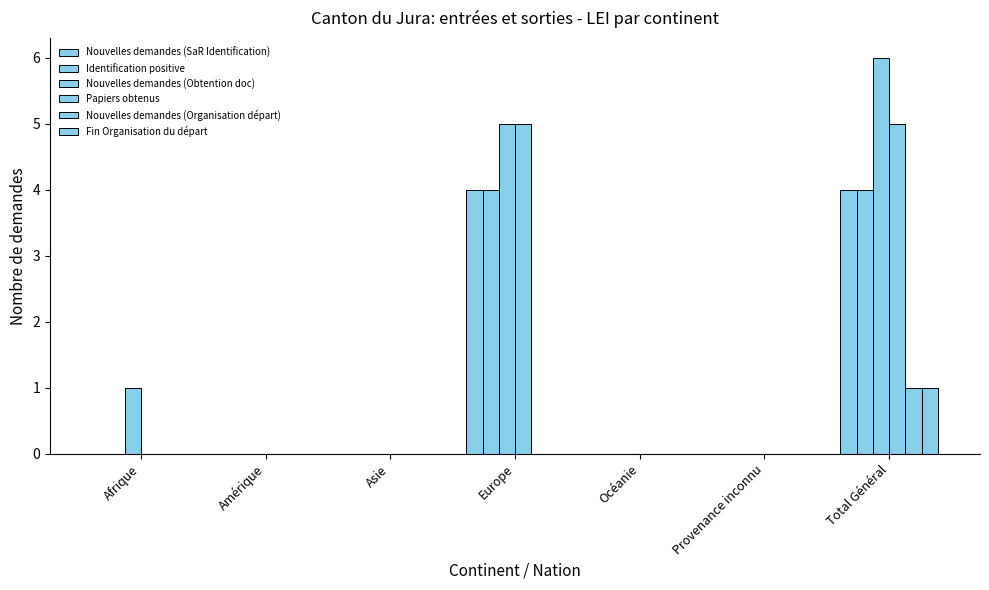

Reading left to right, what are all the values shown in this chart?

Nouvelles demandes (SaR Identification): 0	0	0	4	0	0	4
Identification positive: 0	0	0	4	0	0	4
Nouvelles demandes (Obtention doc): 1	0	0	5	0	0	6
Papiers obtenus: 0	0	0	5	0	0	5
Nouvelles demandes (Organisation départ): 0	0	0	0	0	0	1
Fin Organisation du départ: 0	0	0	0	0	0	1